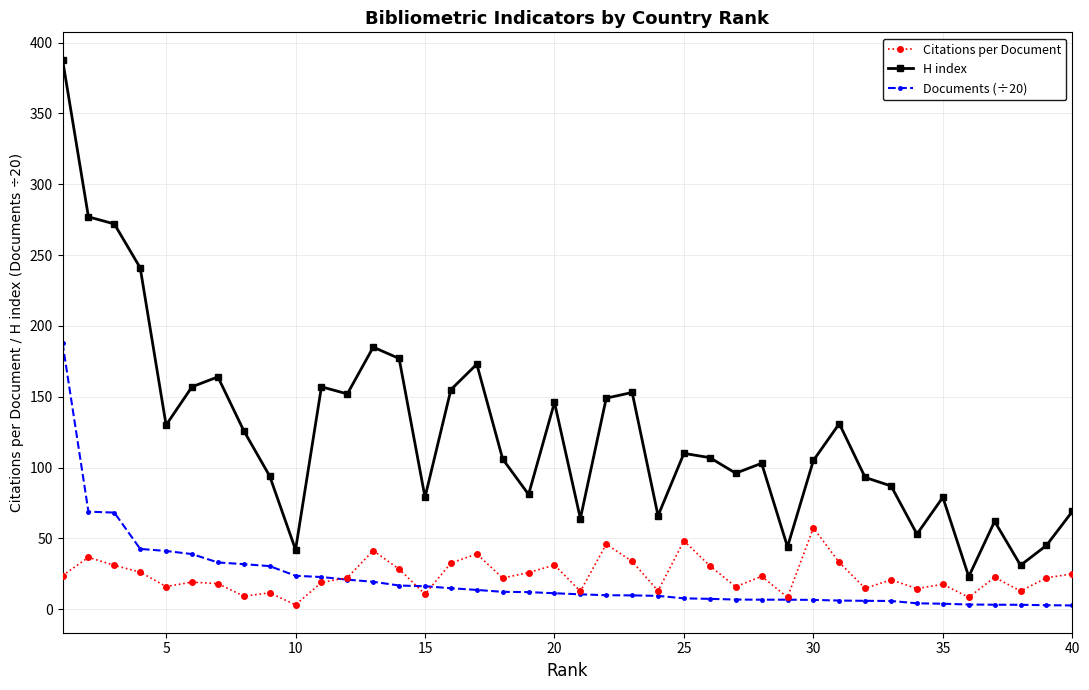

What is the maximum value for Citations per Document?

57.4